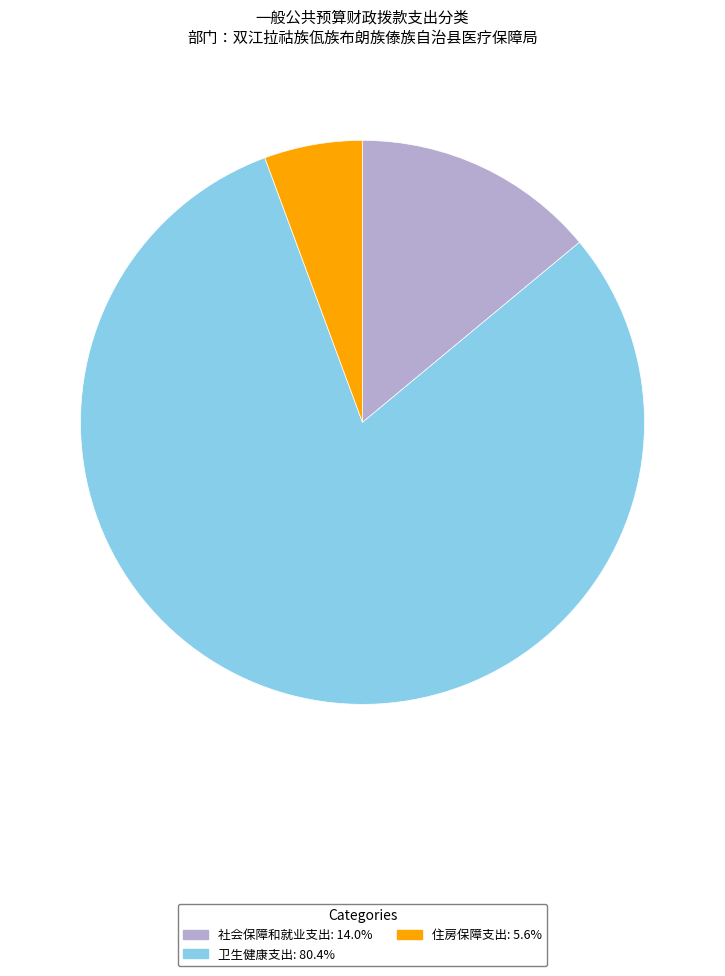

The 社会保障和就业支出 slice represents 14% of the pie. True or false?

True